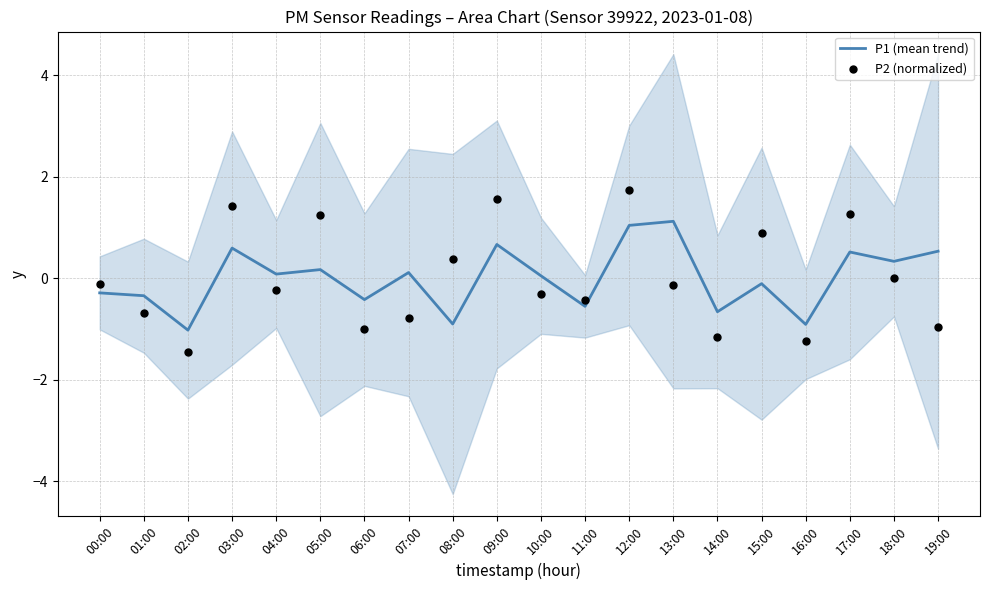

Which series contains the lowest Y value?

P2 (normalized)